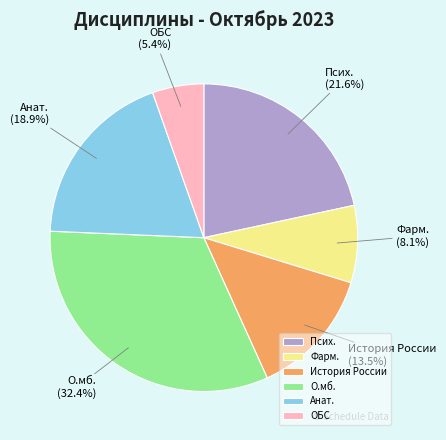

Approximately how many times larger is the value at Фарм. compared to ОБС?

1.5